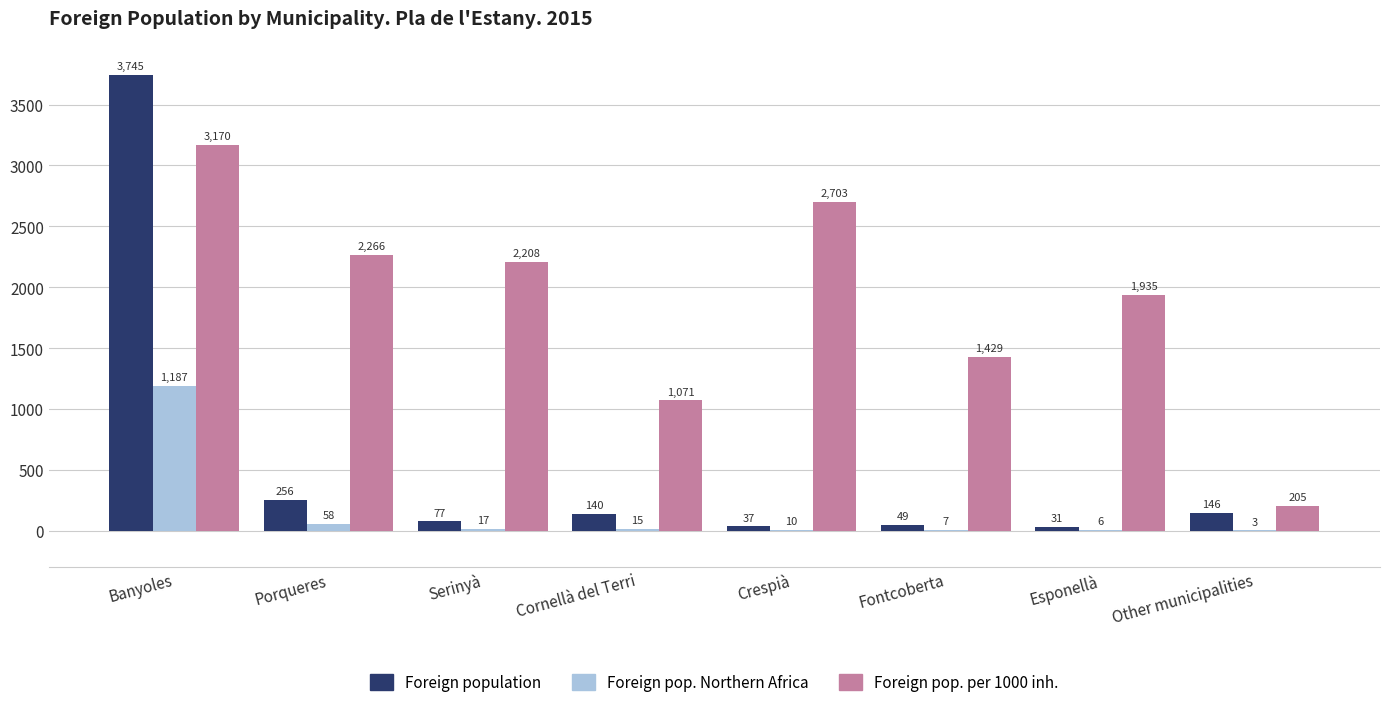

At which category is the sum across all series the highest?

Banyoles